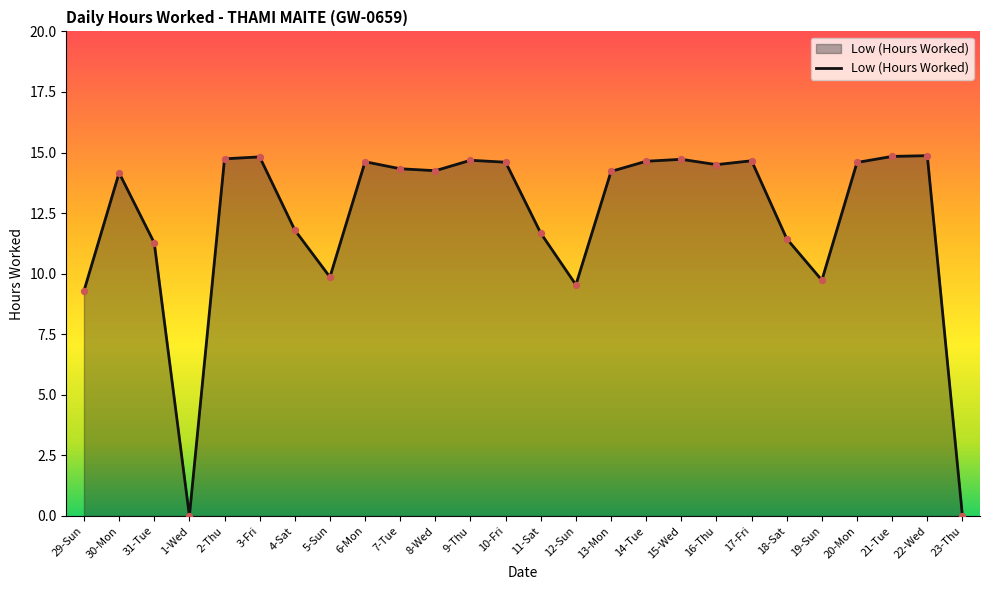

Between 11-Sat and 2-Thu, which is larger?

2-Thu